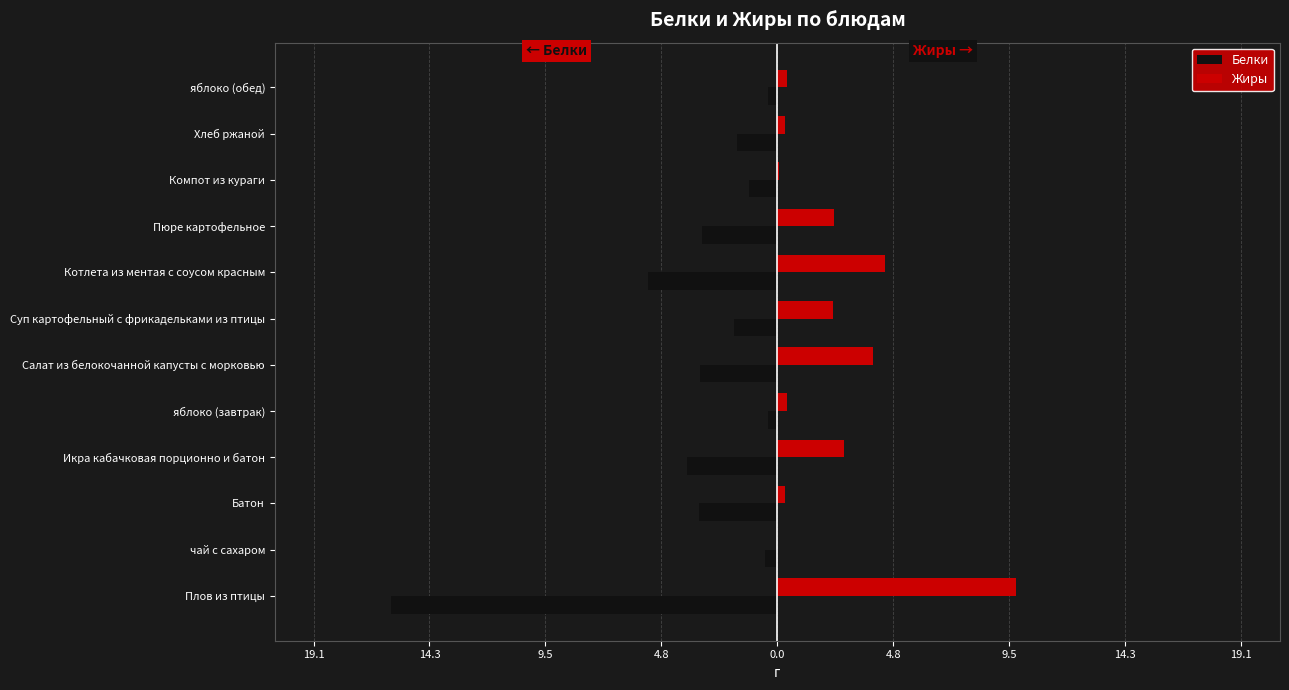

What are all the series names shown in the legend?

Белки, Жиры